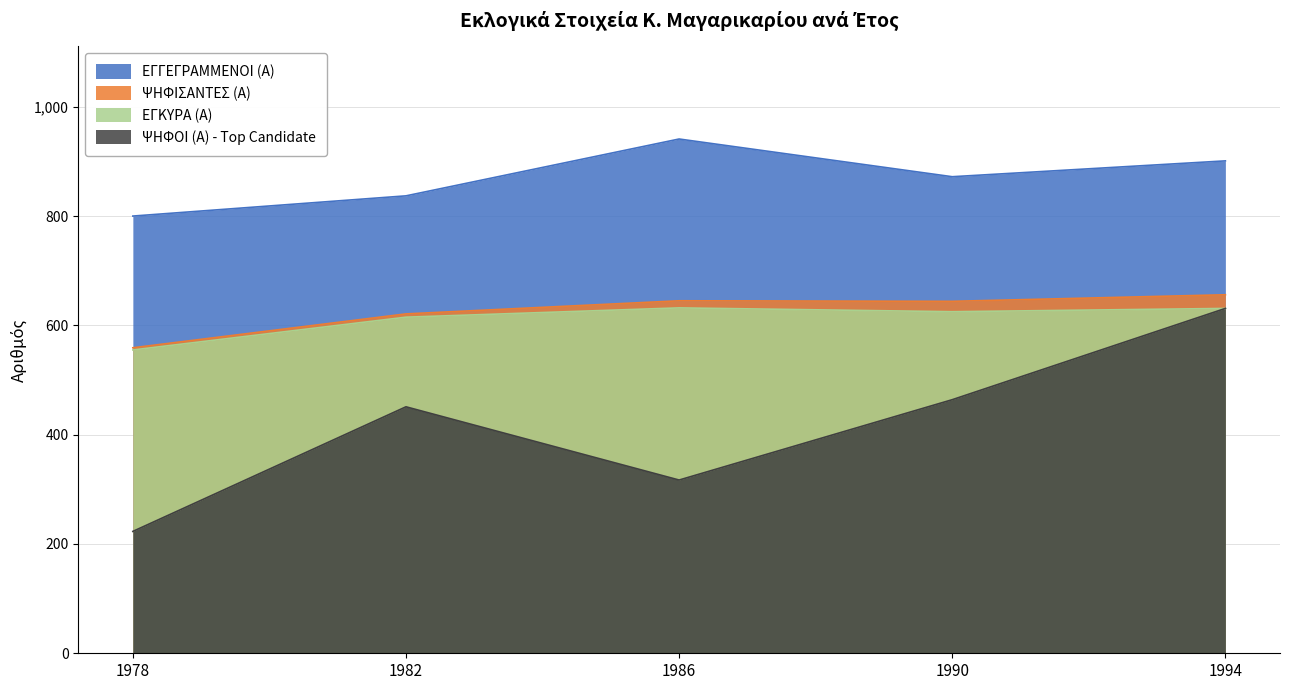

How many interior local valleys does the ΨΗΦΟΙ (Α) - Top Candidate series have?

1